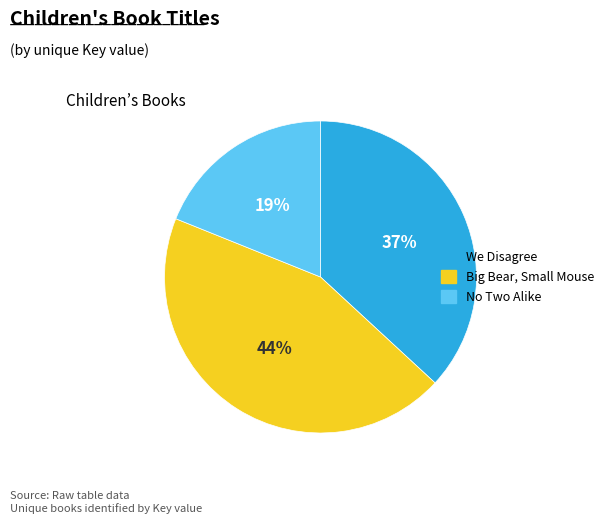

Do No Two Alike and Big Bear, Small Mouse together represent more than half of the pie?

Yes